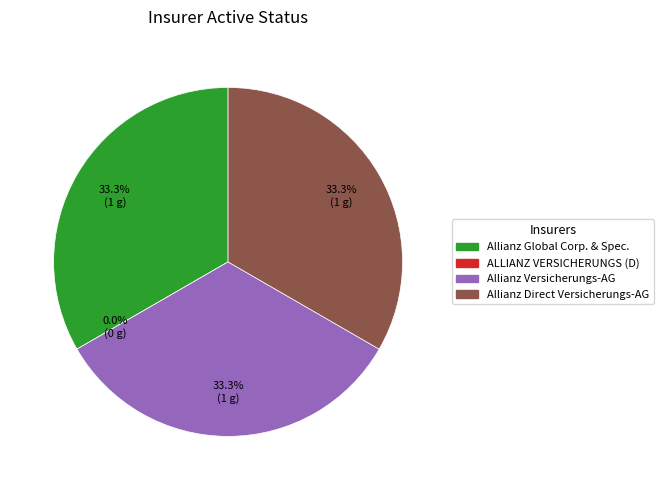

How many segments does this pie chart have?

4